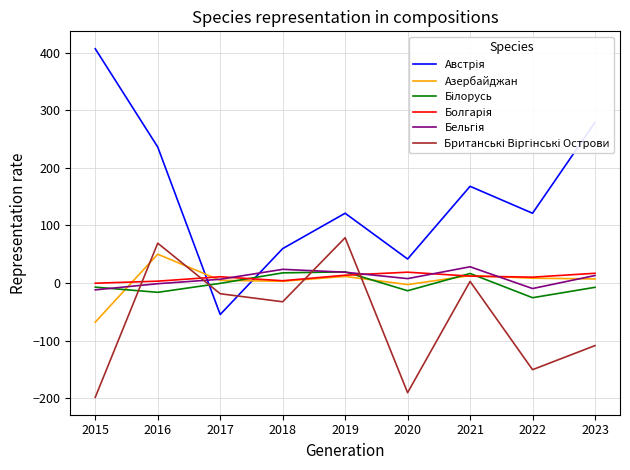

What is the minimum value shown in the chart?

-198.3